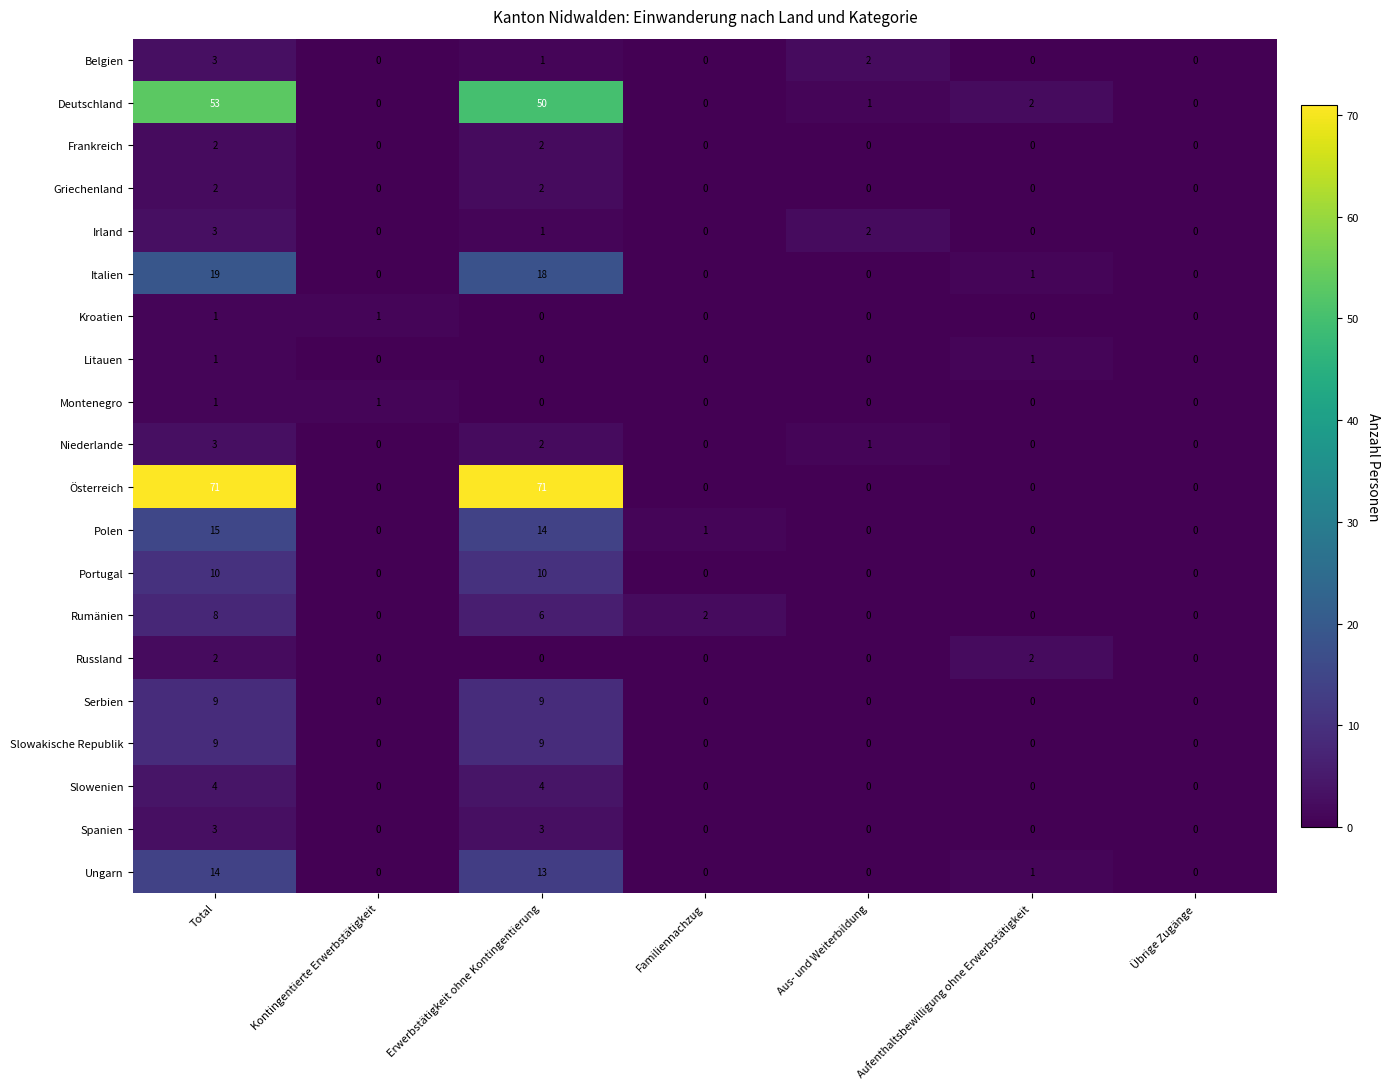

Which series has the largest range (max minus min)?

Österreich